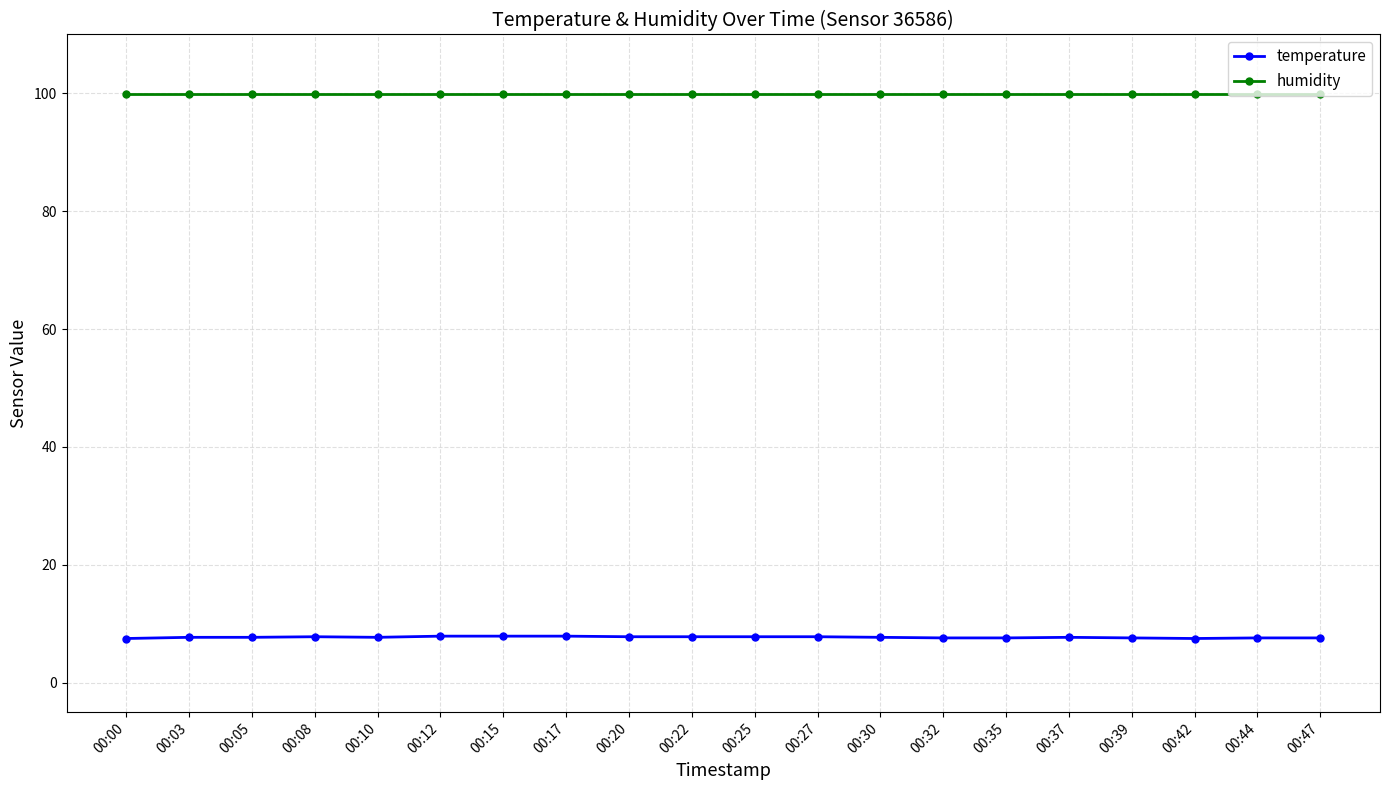

Rank the series at 00:03 from highest to lowest value.

humidity, temperature